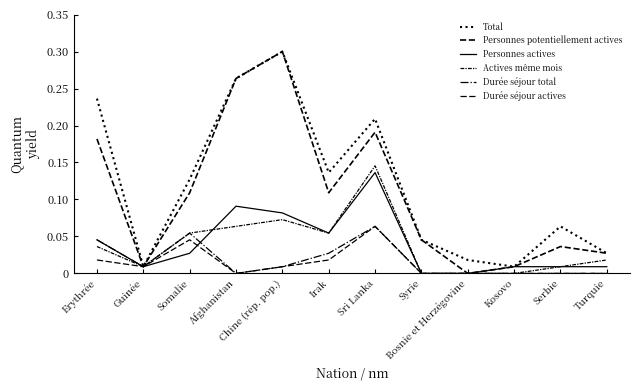

What is the spread (max minus min) of values at Sri Lanka?

0.1